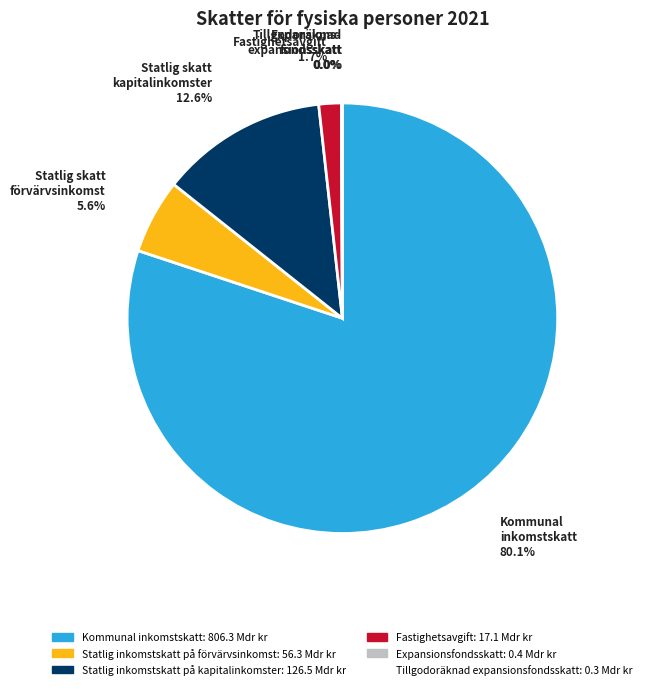

What percentage is NOT represented by Statlig inkomstskatt på kapitalinkomster?

87.4%